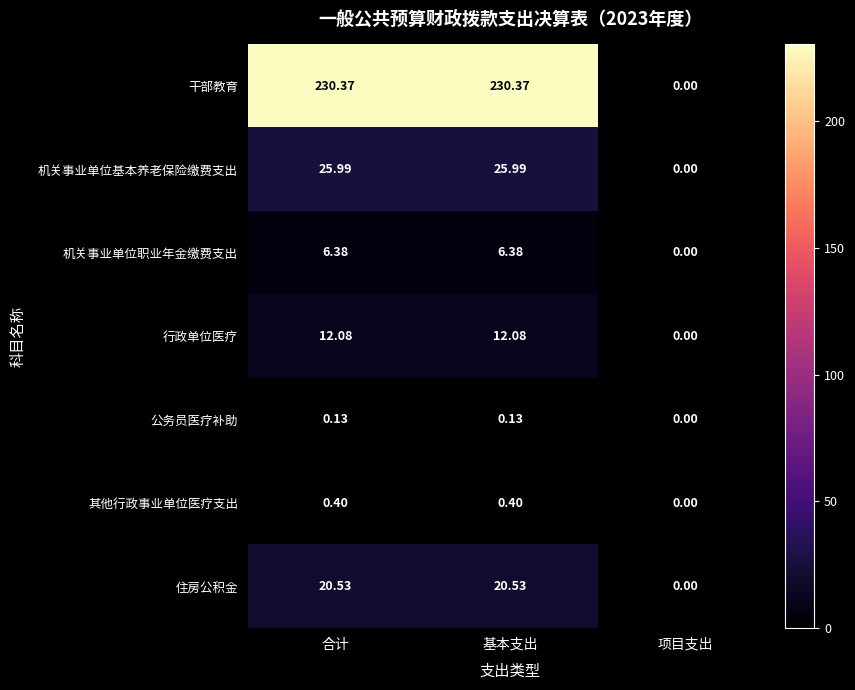

At which label does 行政单位医疗 first exceed 12?

合计